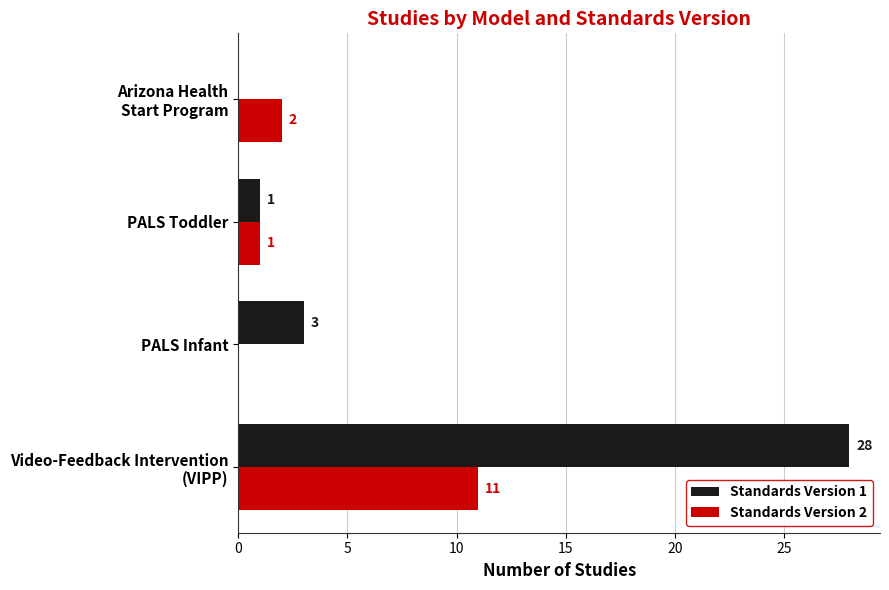

What is the greatest value displayed?

28